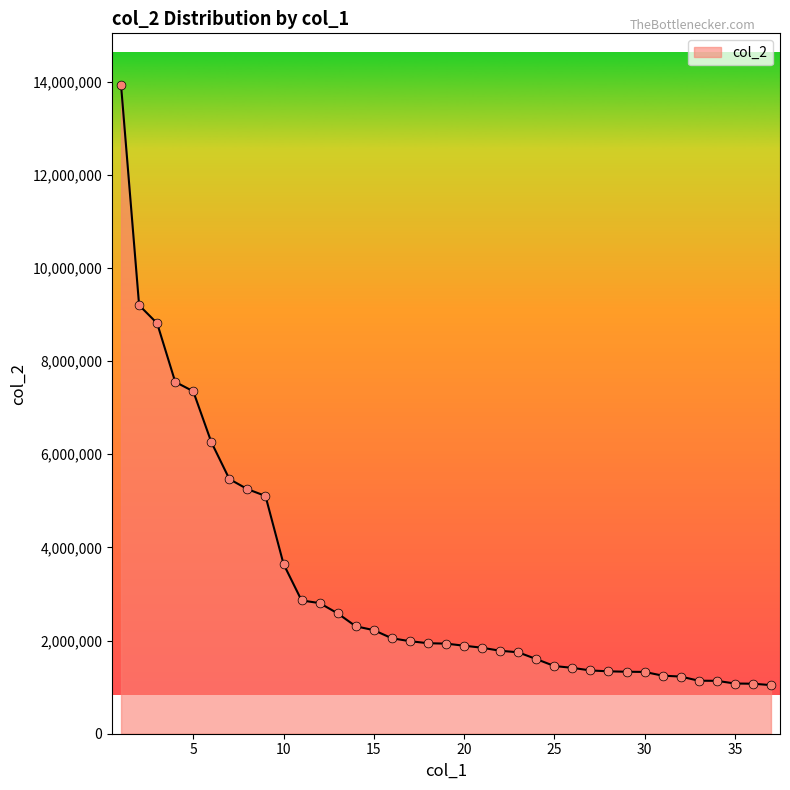

What is the difference between the maximum and minimum values?

12877161